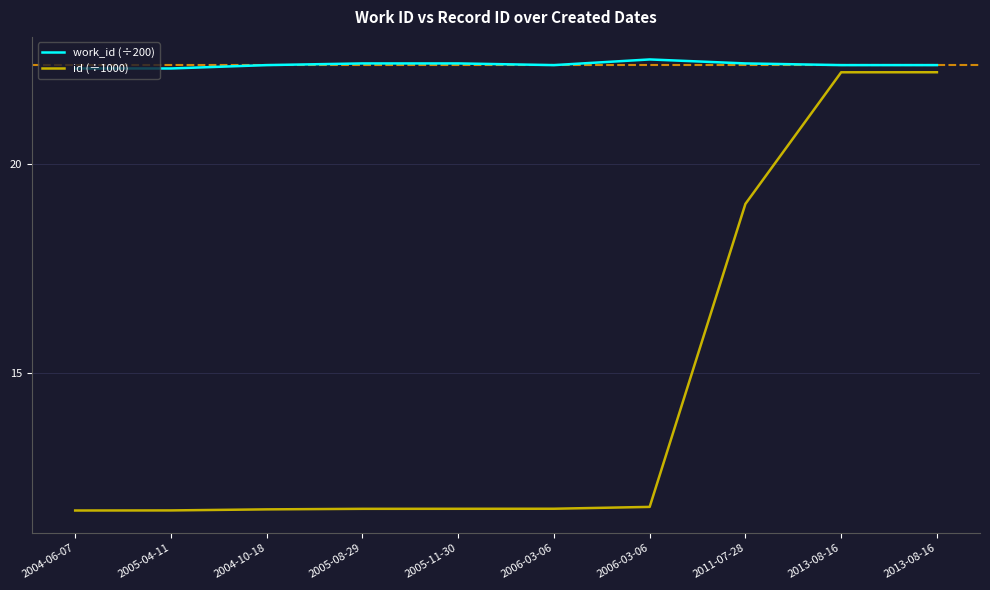

What are all the series names shown in the legend?

work_id (÷200), id (÷1000)